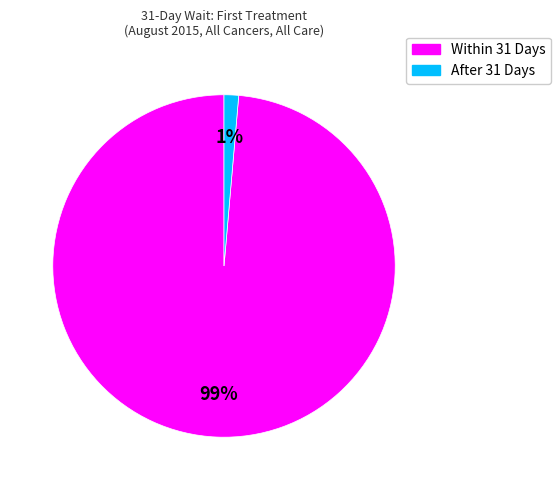

Which has a higher value, Within 31 Days or After 31 Days?

Within 31 Days